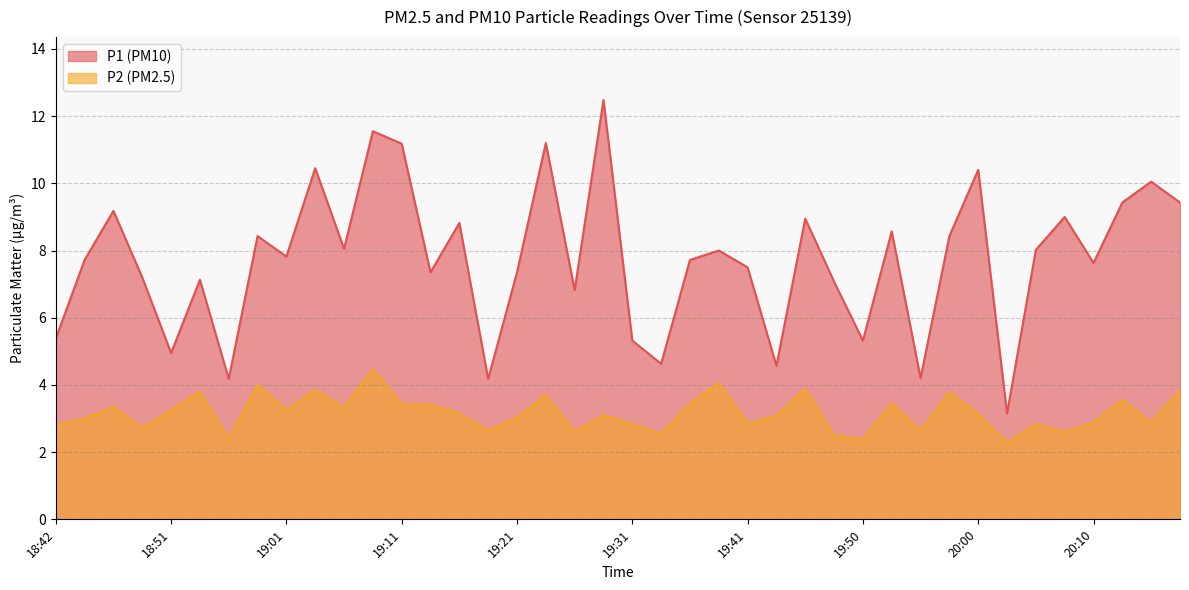

In P2, how many points are lower than both neighbors (excluding endpoints)?

13